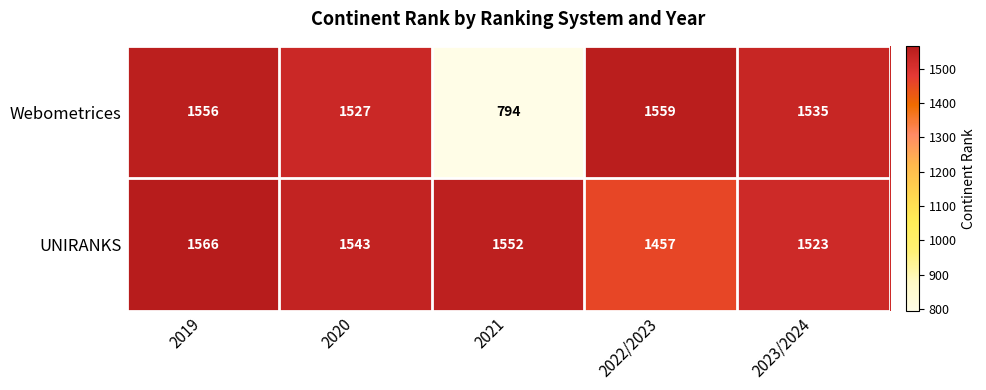

At which label does Webometrices first exceed 1535?

2019